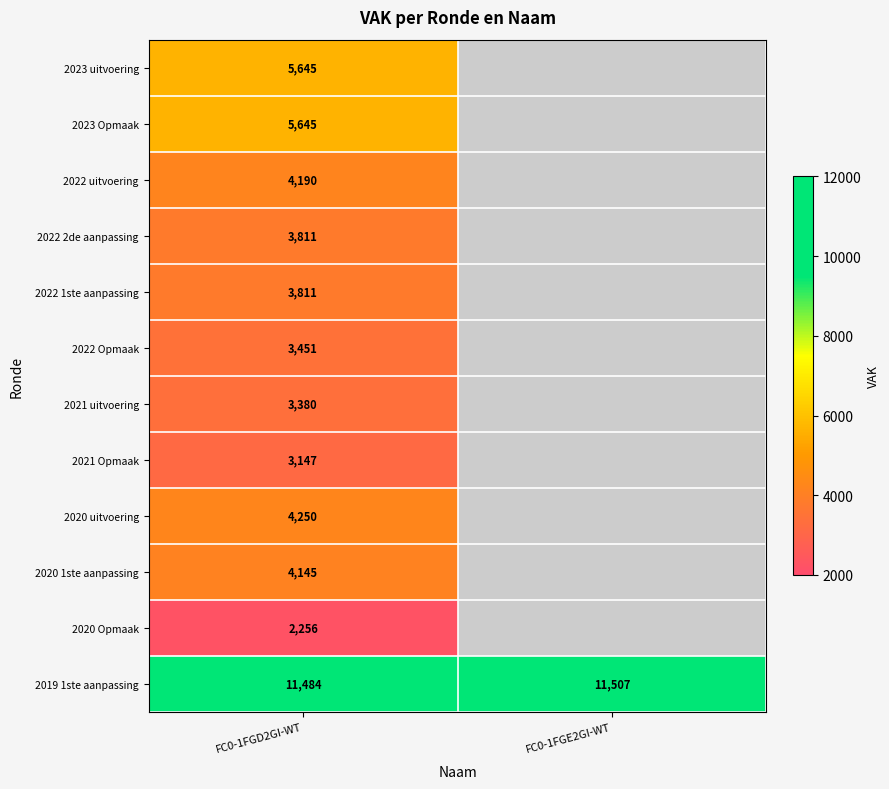

Is the value of 2019 1ste aanpassing at FC0-1FGD2GI-WT greater than the value of 2023 uitvoering at FC0-1FGD2GI-WT?

Yes